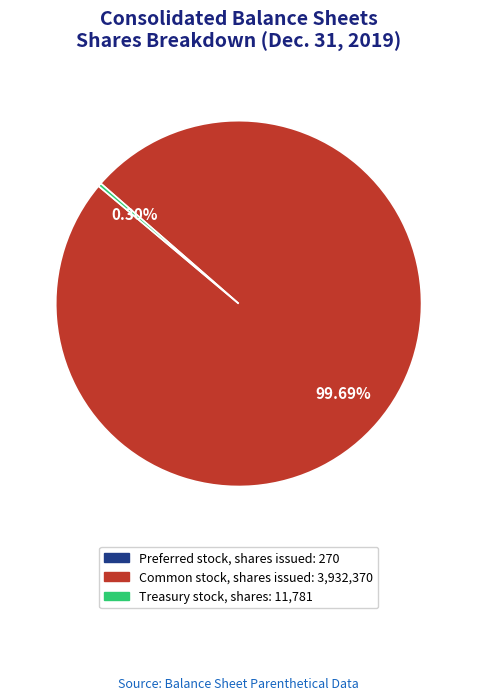

What percentage is the Common stock, shares issued slice, to the nearest percent?

100%